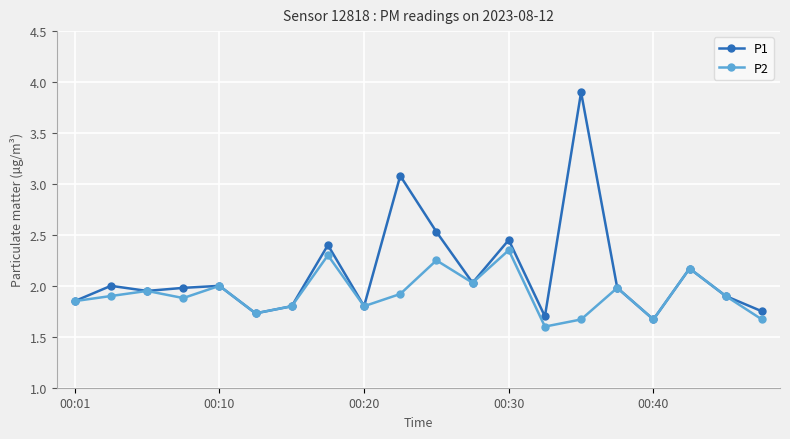

What is the value of the P2 point at the 15th from the left?

1.7